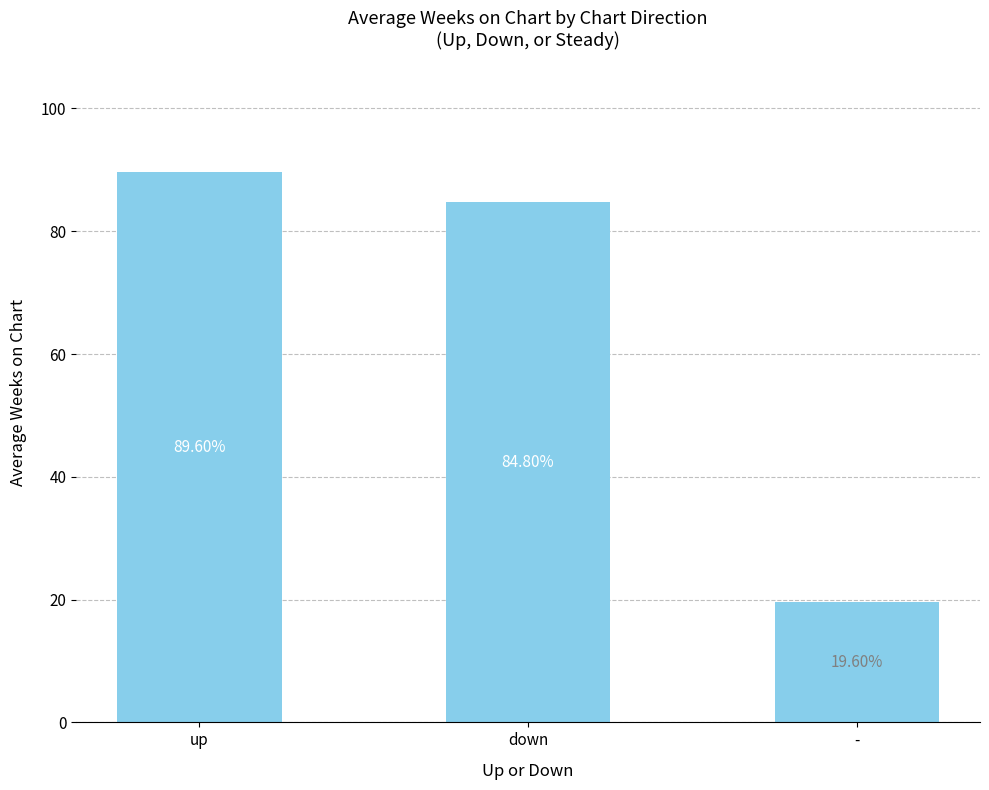

How many data points are less than 84?

1